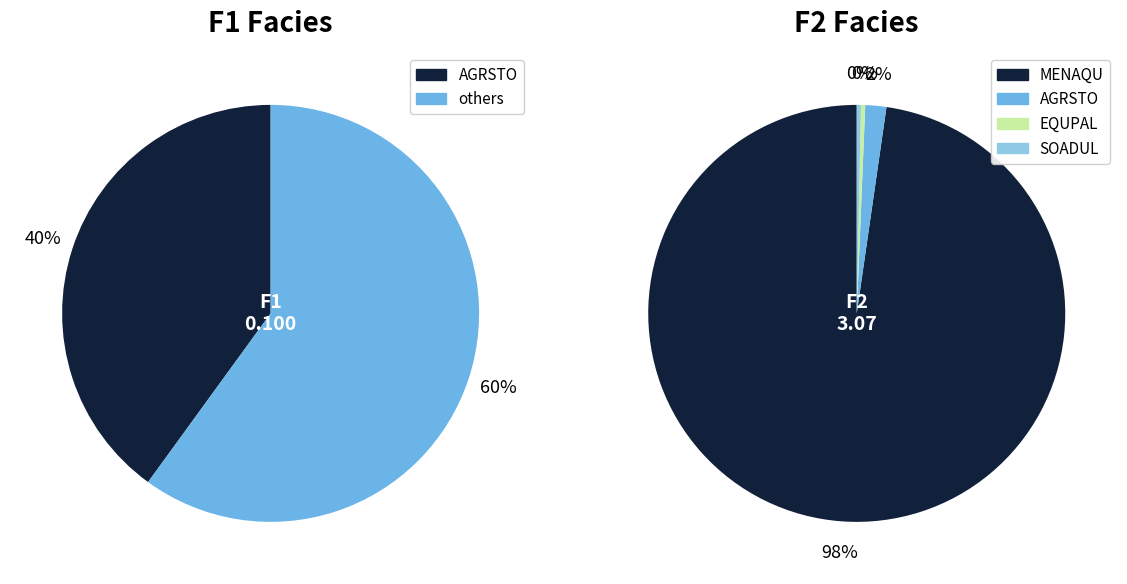

Which slice is the largest?

MENAQU